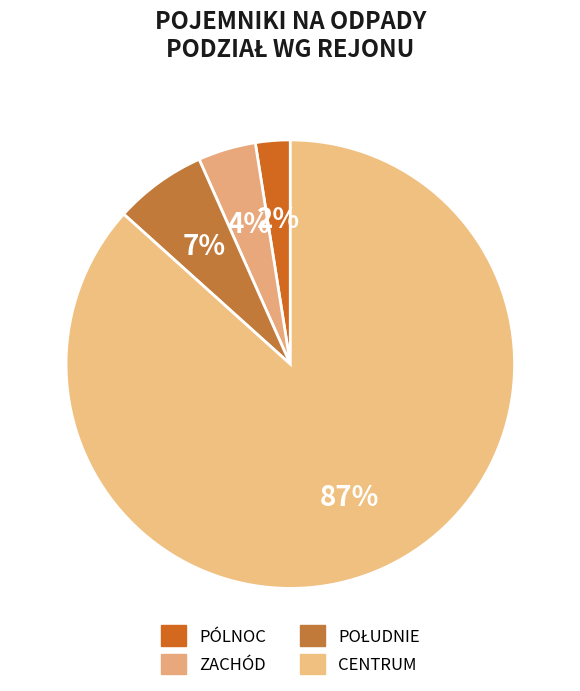

How many slices are in this pie chart?

4